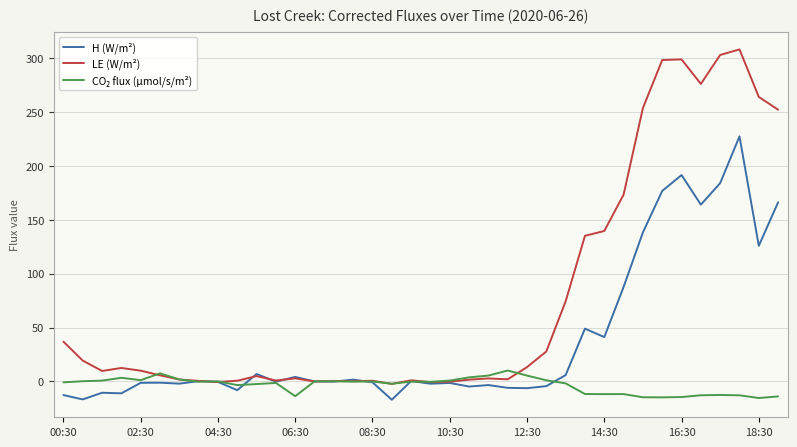

List the labels in order of CO₂ flux (µmol/s/m²) value, smallest first.

36, 31, 30, 32, 37, 12, 35, 33, 34, 28, 29, 27, 18:30, 10, 17, 26, 11, 00:30, 19, 14:30, 15, 18, 16, 13, 16:30, 14, 02:30, 04:30, 20, 25, 08:30, 12:30, 06:30, 21, 22, 24, 10:30, 23